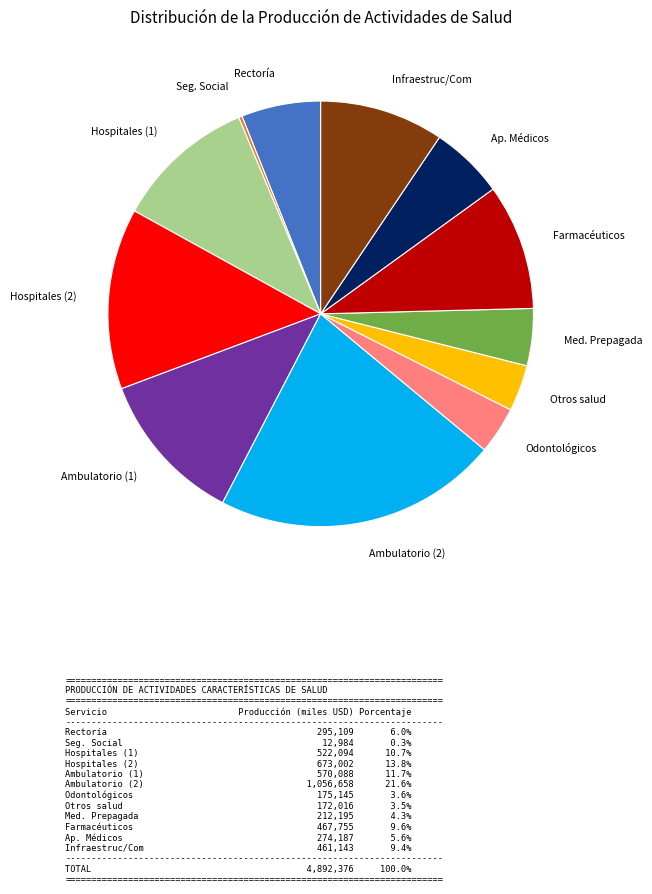

The Farmacéuticos slice represents 10% of the pie. True or false?

True